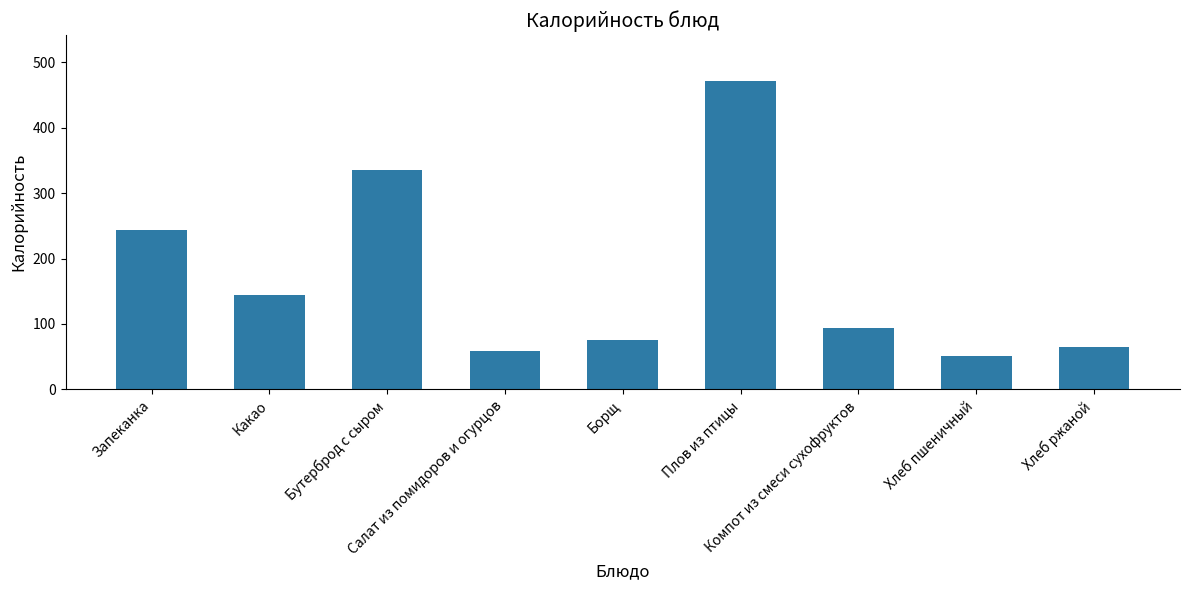

What is the sum of the values at Плов из птицы and Какао?

616.0